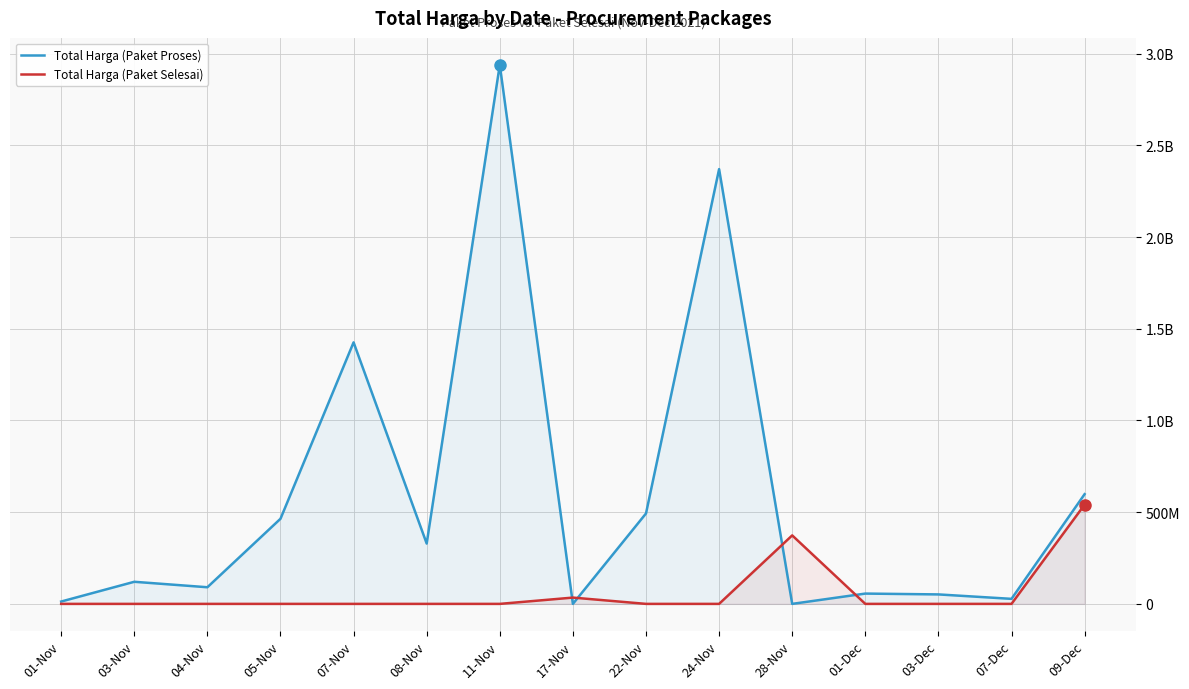

Which category has the lowest value in the Total Harga (Paket Selesai) series?

01-Nov